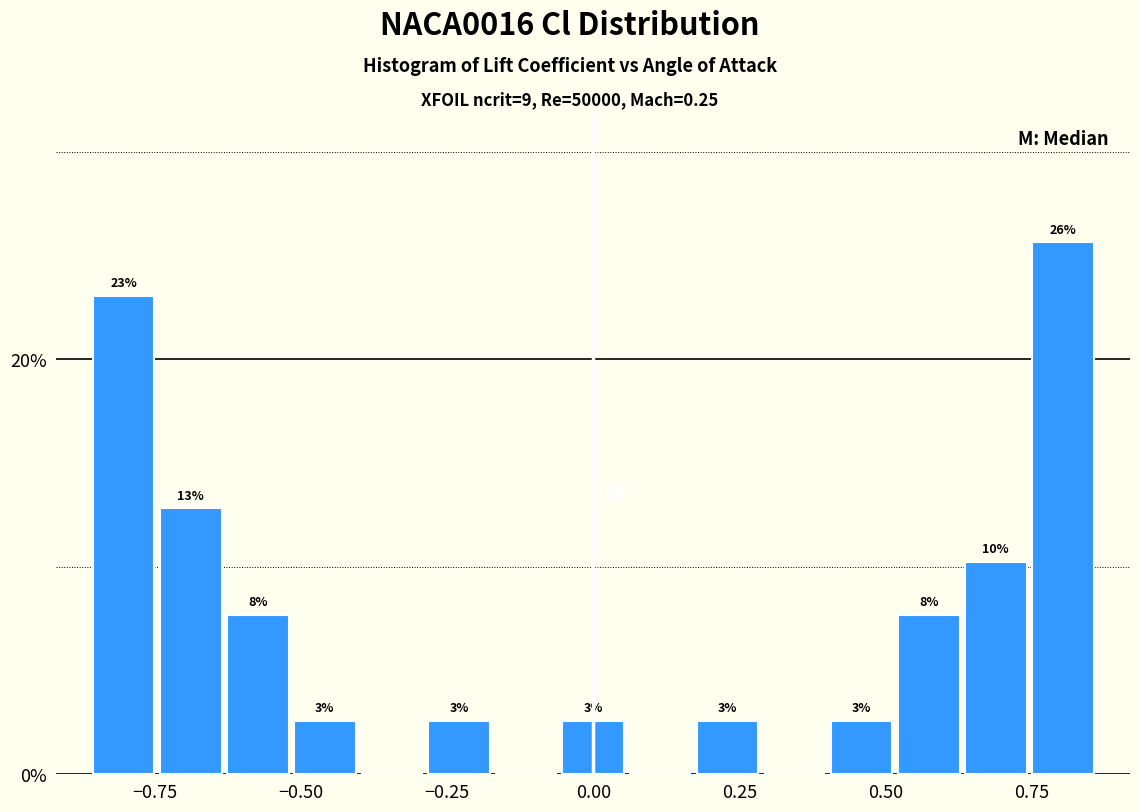

Read against the x-axis, roughly where is the centre of the tallest bar?

0.80